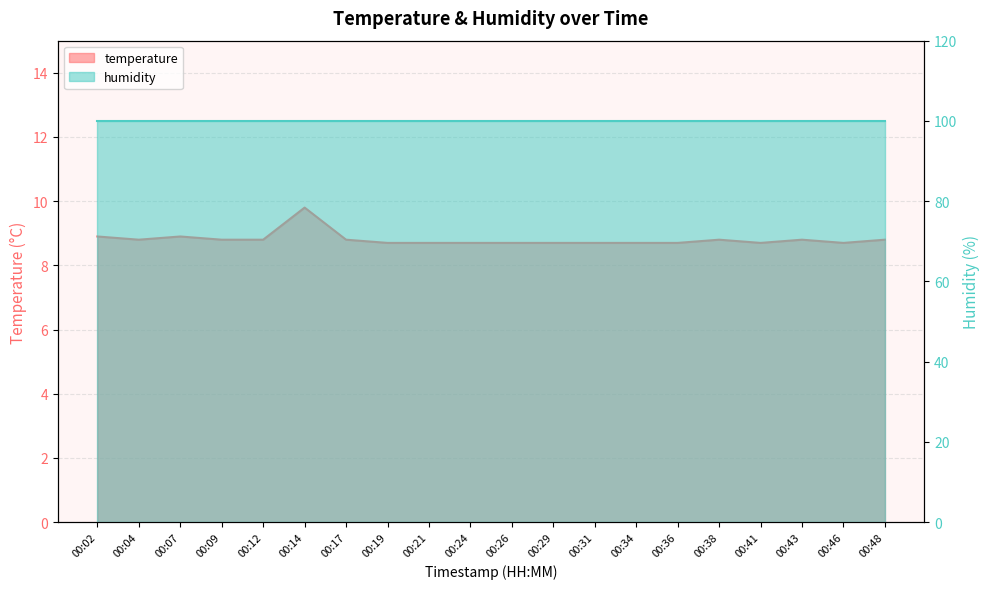

Does the chart display data point markers on the line(s)?

No